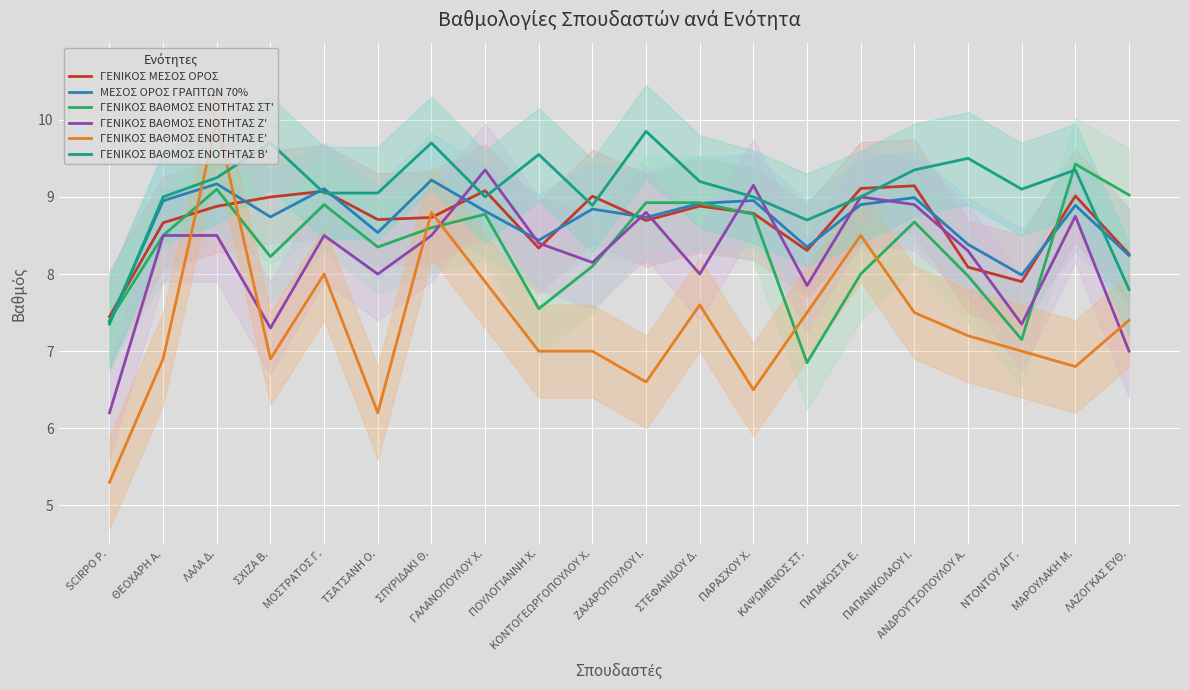

Is it true that ΓΕΝΙΚΟΣ ΒΑΘΜΟΣ ΕΝΟΤΗΤΑΣ Β' equals 9.3 at ΜΑΡΟΥΛΑΚΗ Μ.?

True